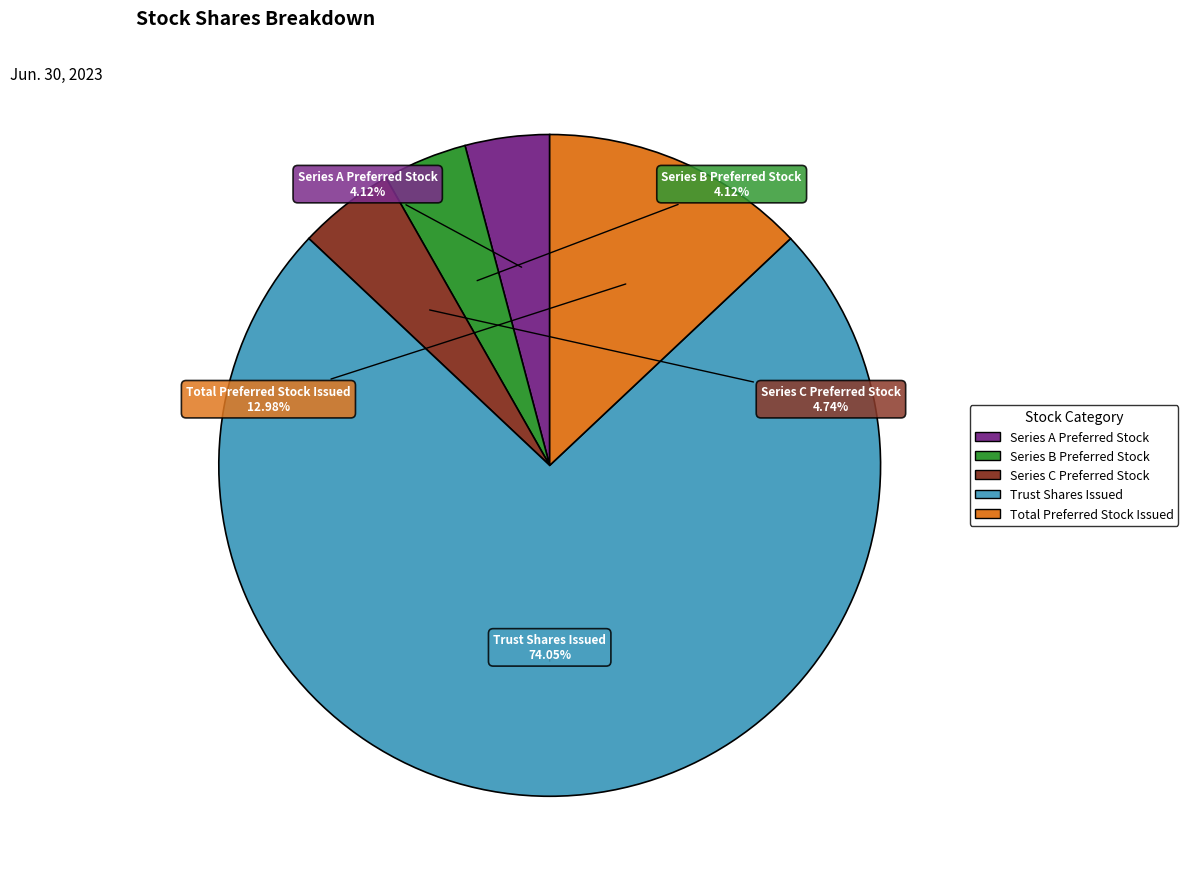

What is the ratio of the value at Trust Shares Issued to the value at Total Preferred Stock Issued?

5.7